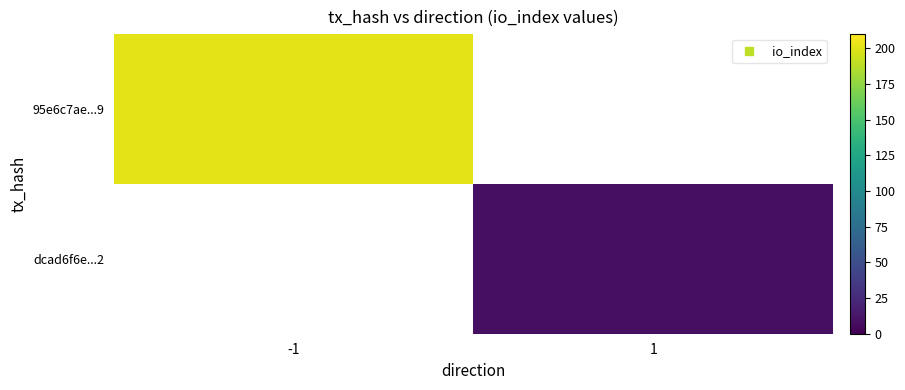

What is the maximum value shown in the chart?

201